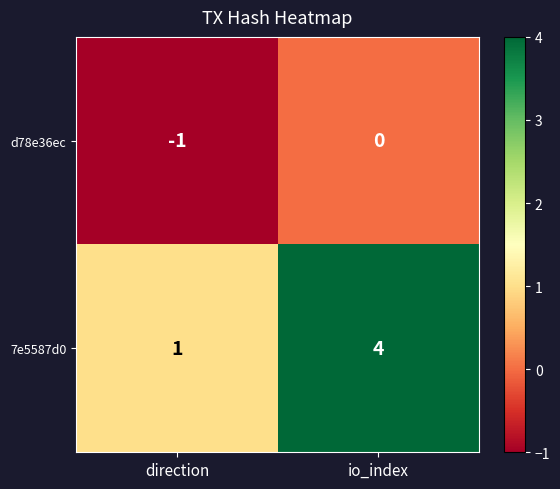

The d78e36ec series shows -1 at io_index. True or false?

False